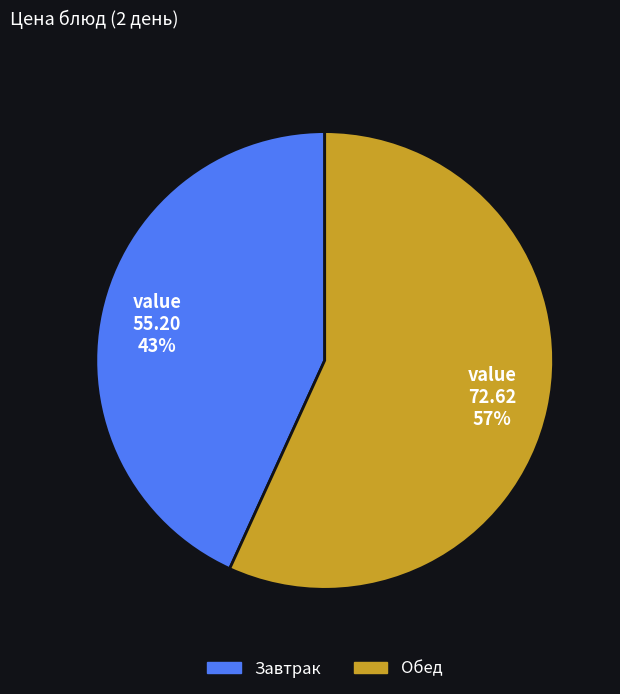

To the nearest percent, what is the average slice percentage?

50%